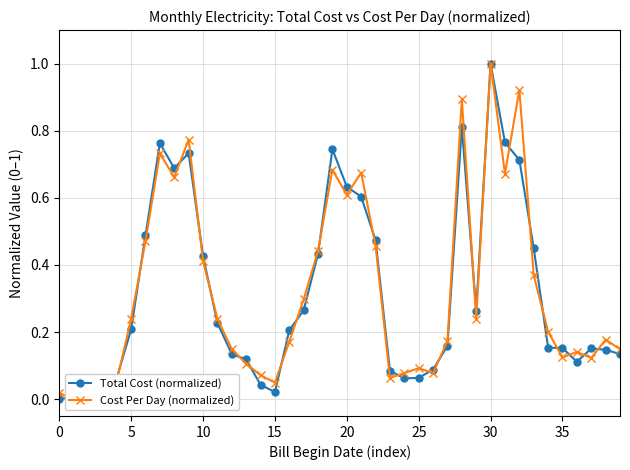

The Total Cost (normalized) series shows 0.0 at 15. True or false?

True